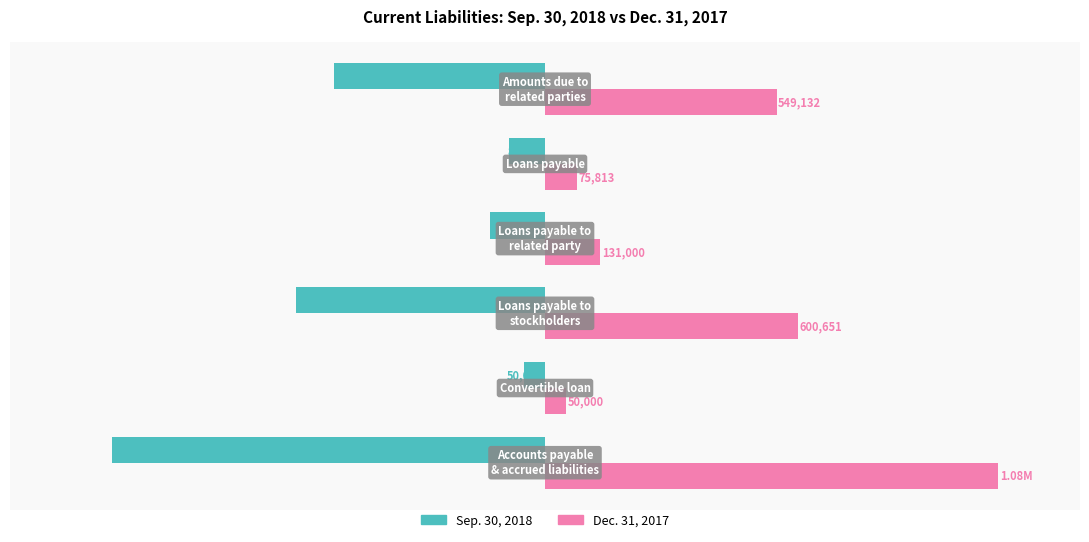

Reading left to right, list all the values displayed in this chart.

Sep. 30, 2018: -1027954	-50000	-590027	-130321	-85525	-499338
Dec. 31, 2017: 1075409	50000	600651	131000	75813	549132